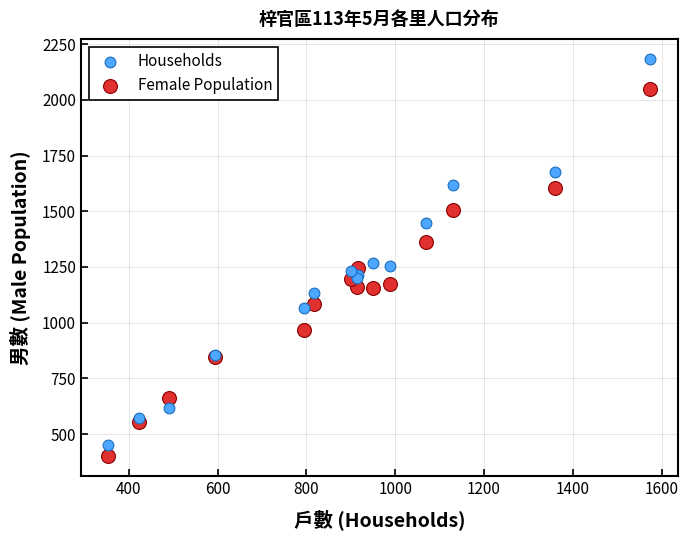

Which series has the largest Y range (max minus min)?

Households